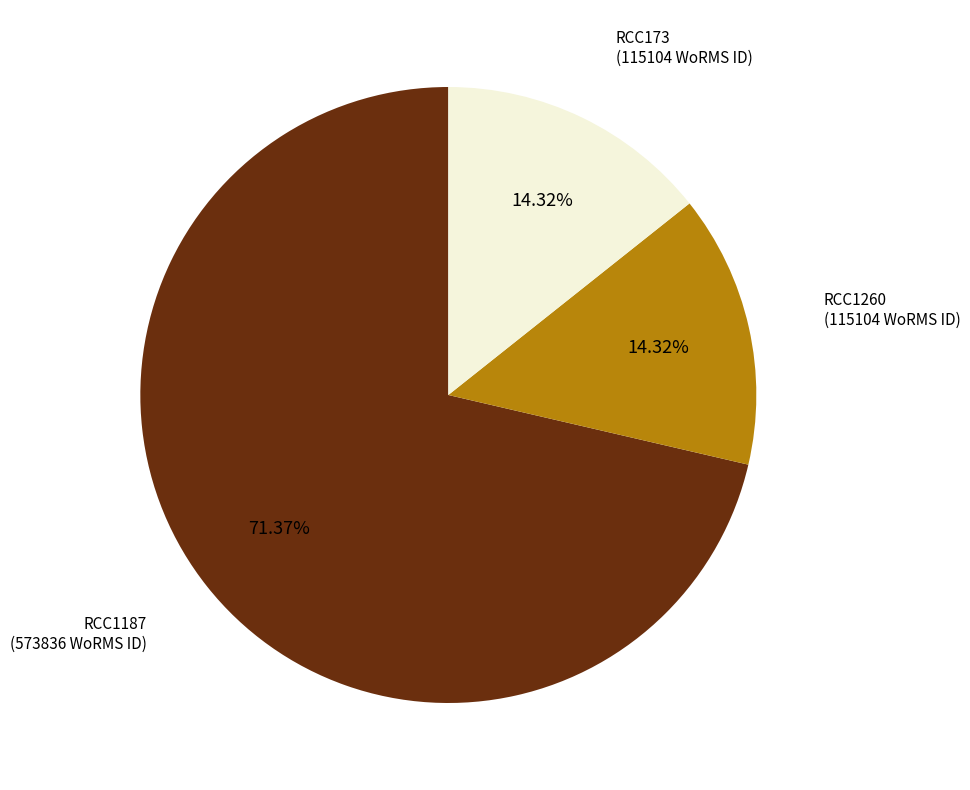

Is there any slice that represents more than half of the pie?

Yes